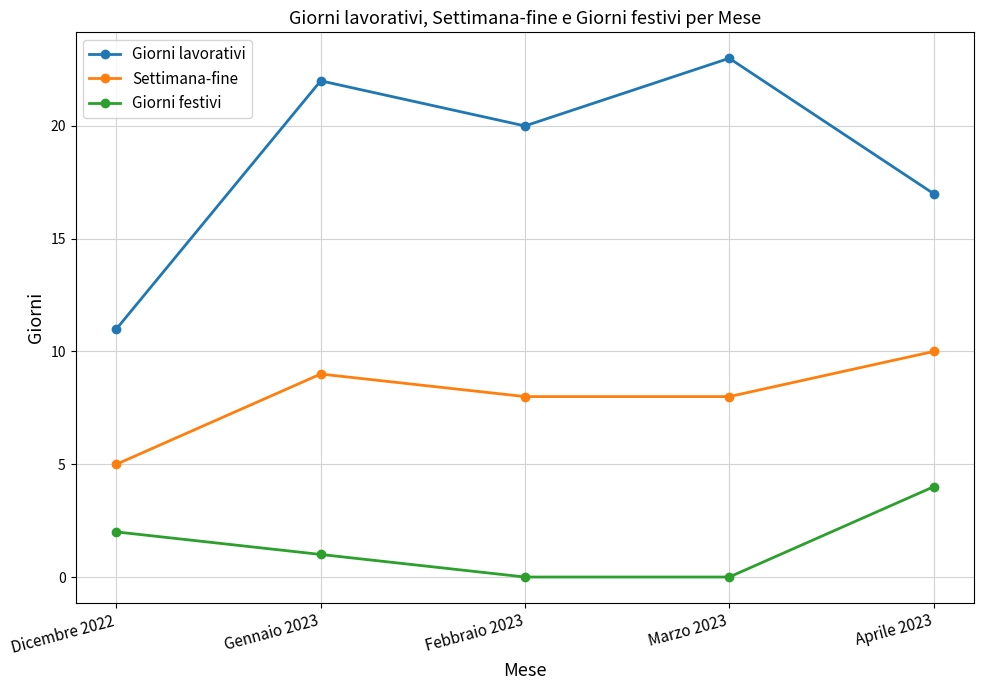

At which label does Giorni lavorativi reach its peak?

Marzo 2023